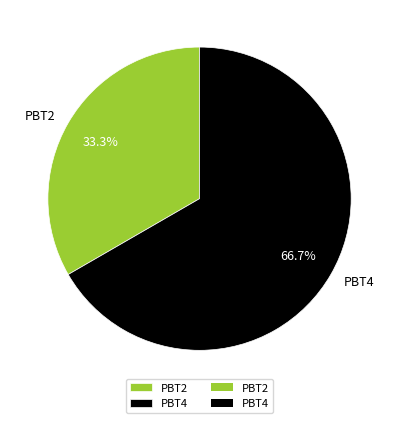

To the nearest percent, what is the difference between the PBT2 and PBT4 slice percentages?

33%